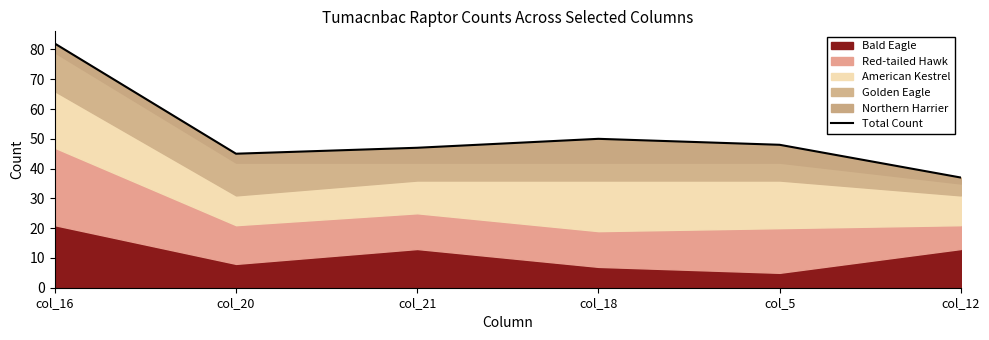

What is the difference between the maximum and minimum values?

45